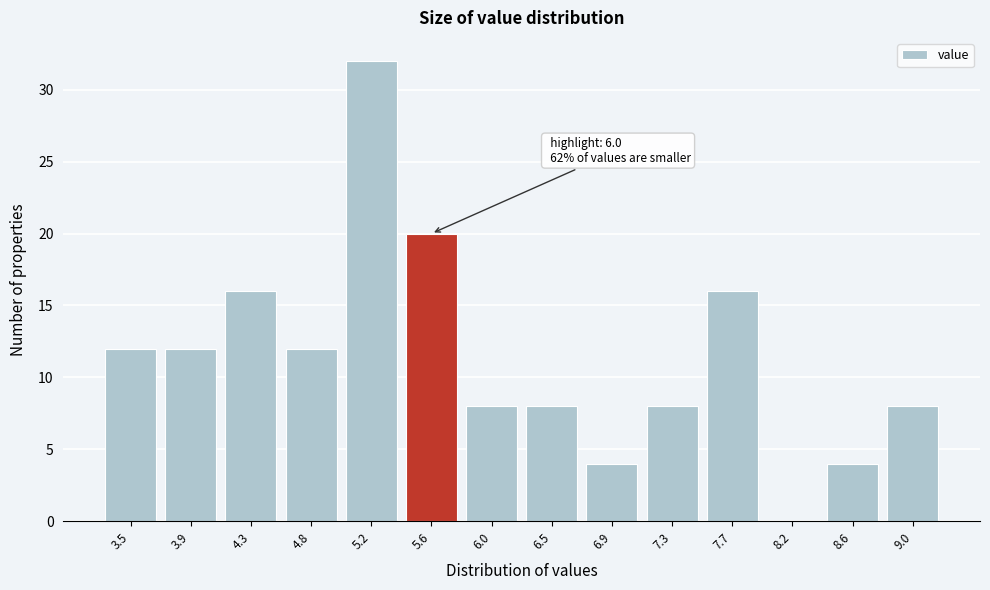

Reading right to left, extract all data points from this chart.

9.0=8	8.6=4	8.2=0	7.7=16	7.3=8	6.9=4	6.5=8	6.0=8	5.6=20	5.2=32	4.8=12	4.3=16	3.9=12	3.5=12